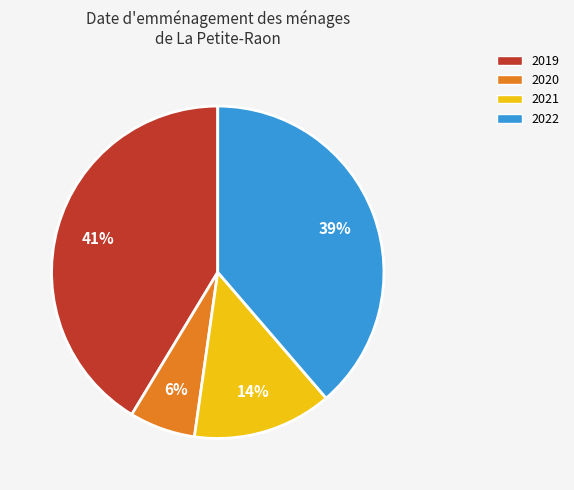

To the nearest percent, what is the difference between the 2021 and 2022 slice percentages?

25%